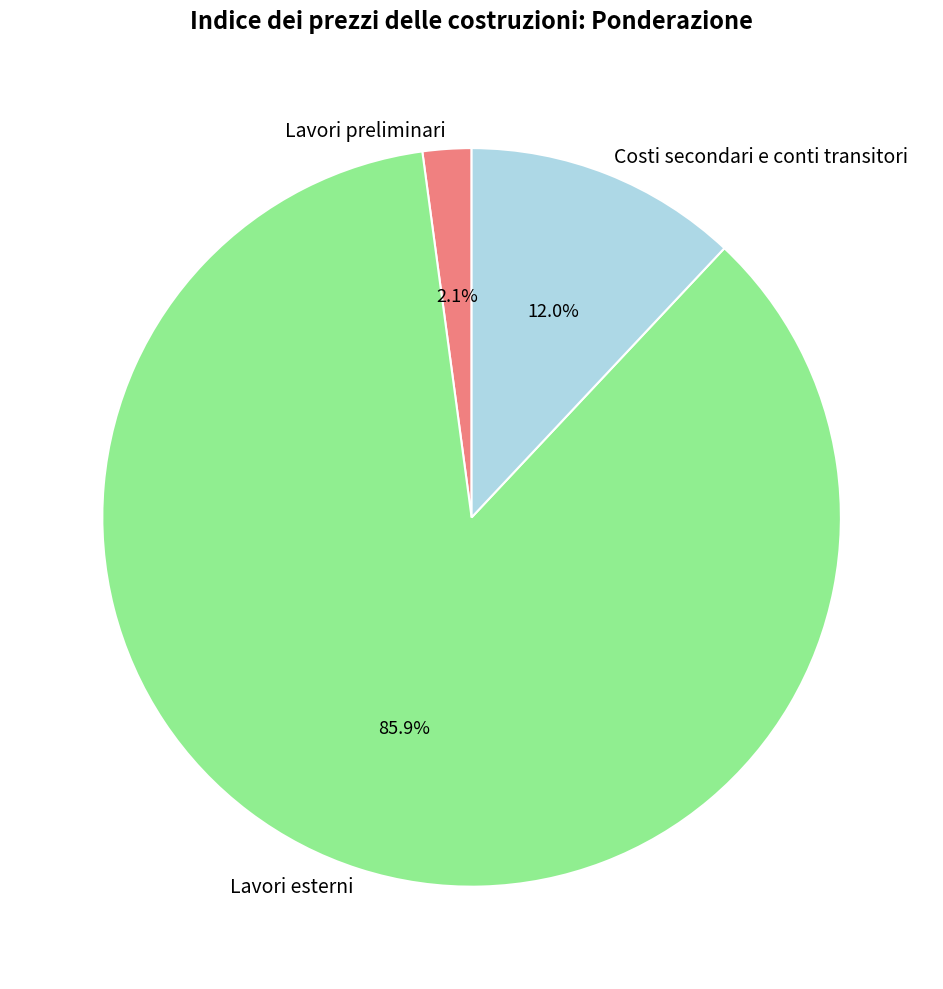

To the nearest percent, what percentage of the pie is Costi secondari e conti transitori?

12%